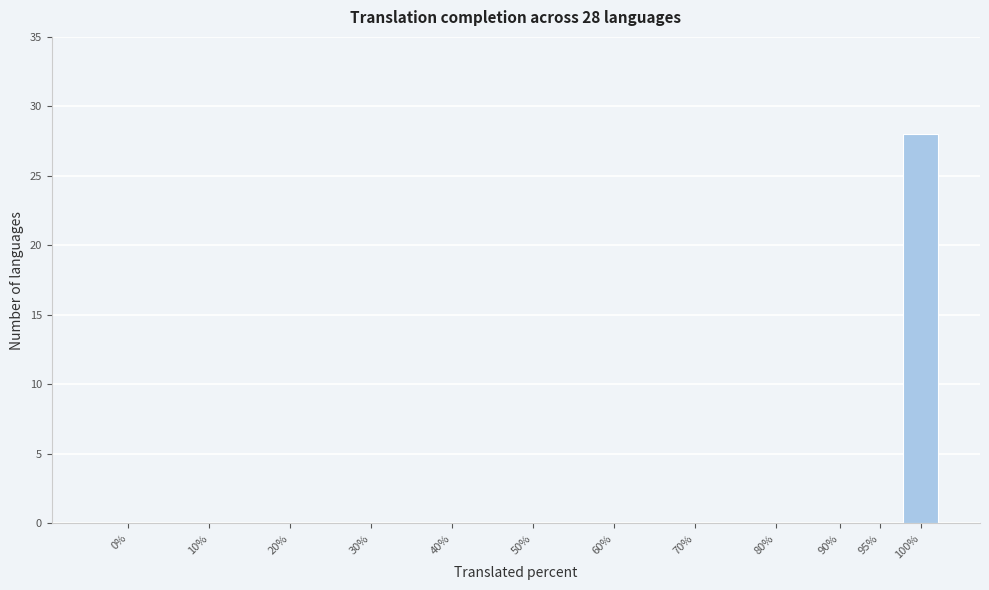

Reading right to left, transcribe all the data shown in this chart.

100%=28	95%=0	90%=0	80%=0	70%=0	60%=0	50%=0	40%=0	30%=0	20%=0	10%=0	0%=0